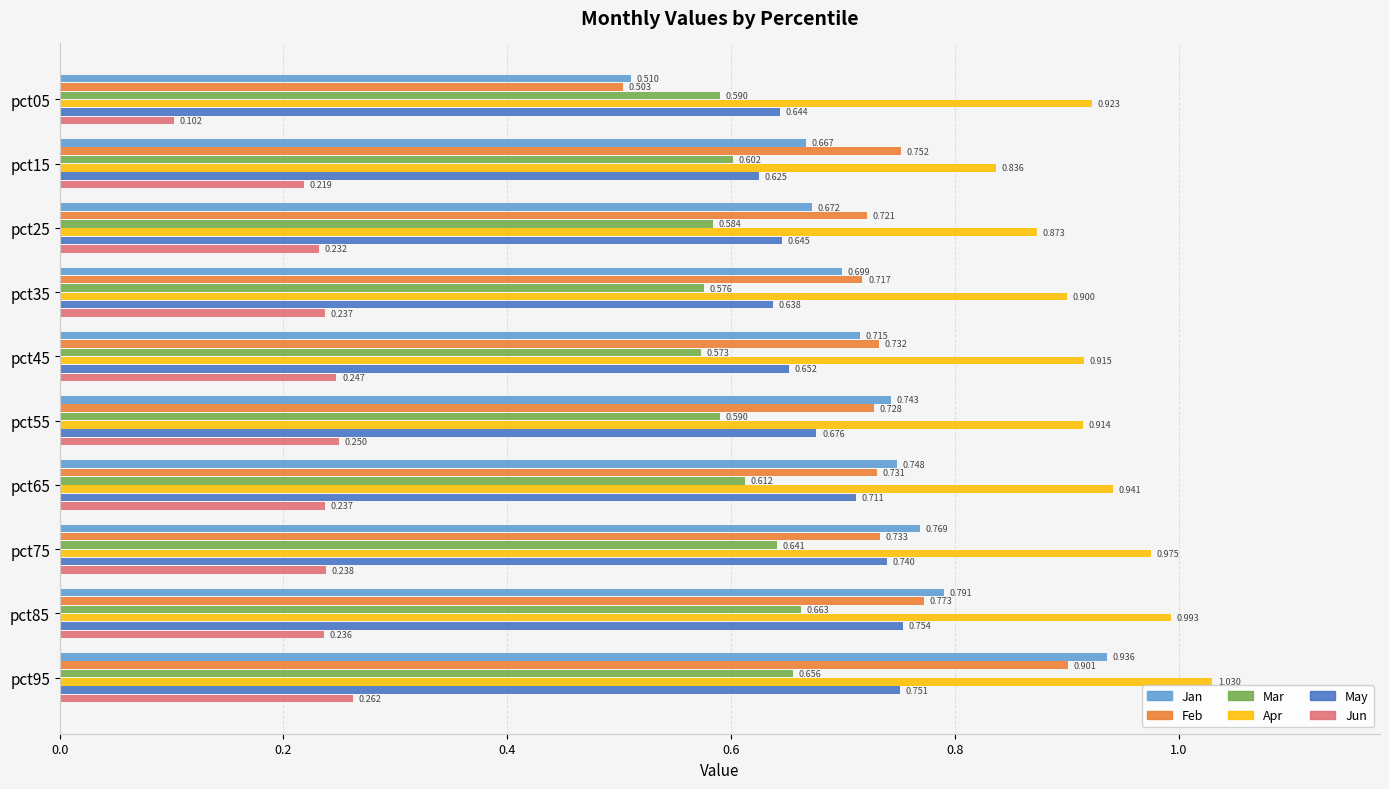

Rank the series at pct55 from lowest to highest value.

Jun, Mar, May, Feb, Jan, Apr